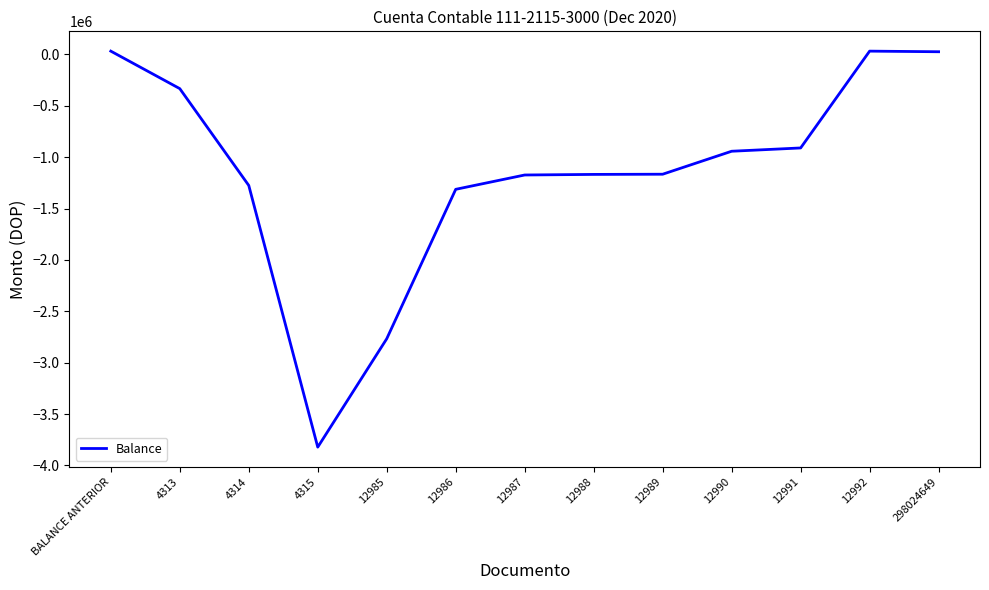

How many values are below -1165394?

7